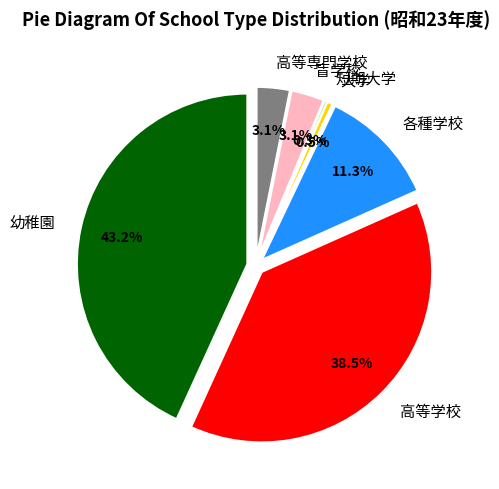

What percentage is the 大学 slice, to the nearest percent?

1%